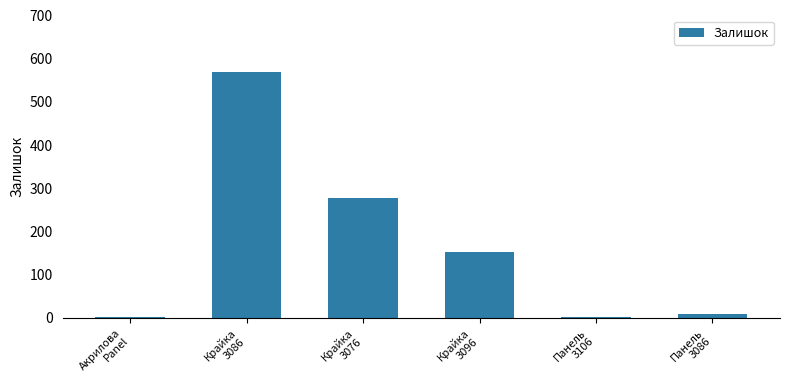

What is the greatest value displayed?

570